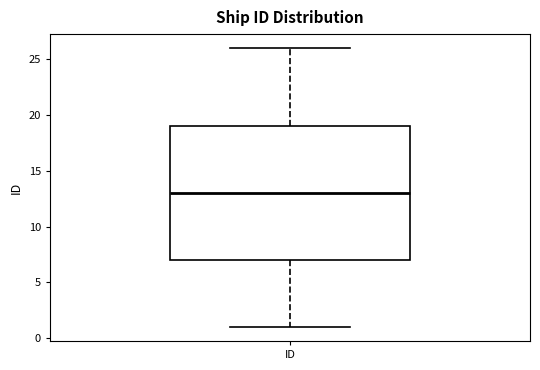

Where does the lower whisker of the box for ID end on the y-axis? The values are not printed on the chart, so give them approximately, as read against the axis.

1